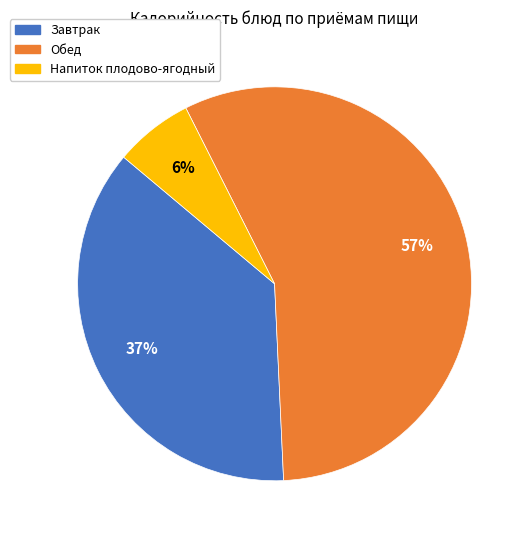

Is there any slice that represents more than half of the pie?

Yes